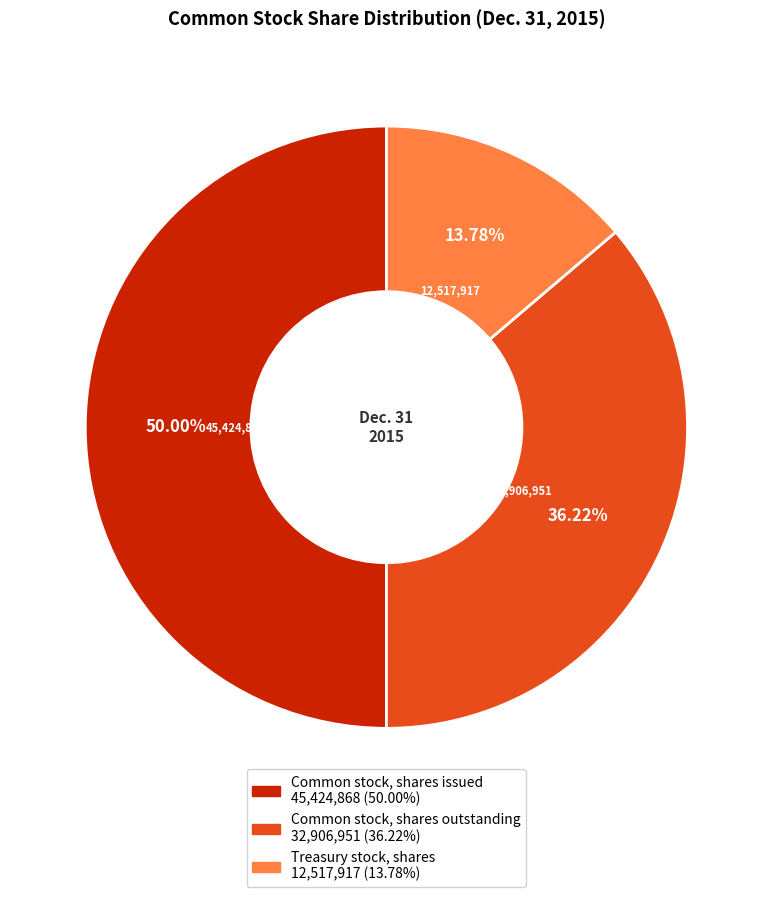

True or false: Common stock, shares issued accounts for 37% of the total.

False